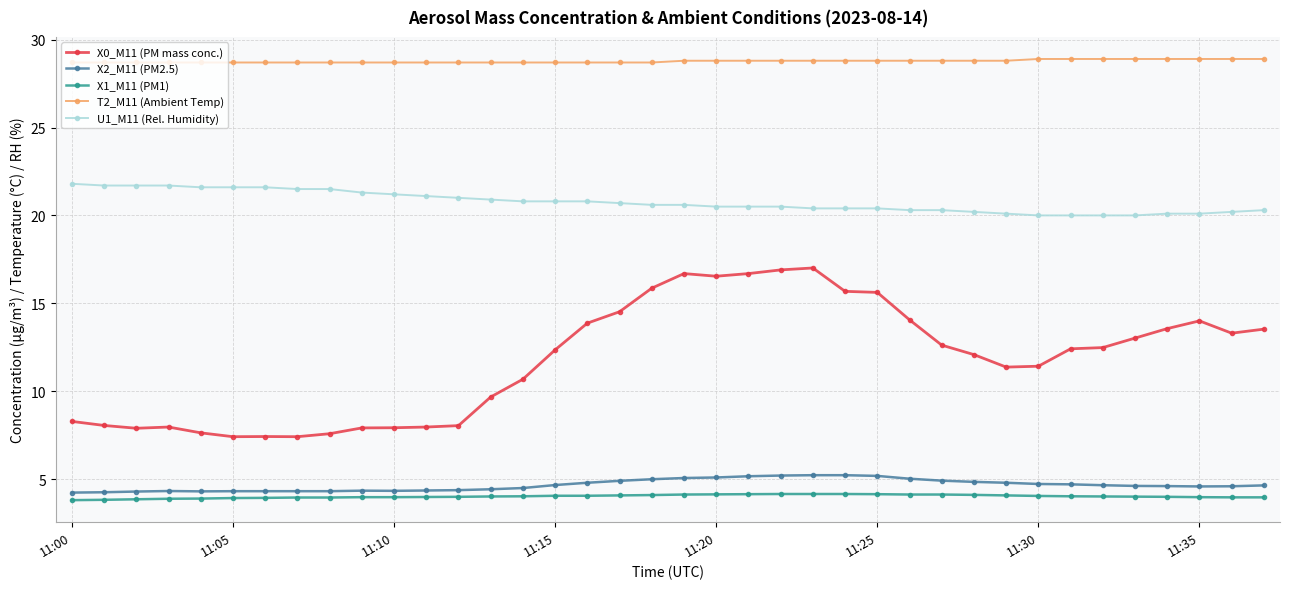

What are all the series names shown in the legend?

X0_M11 (PM mass conc.), X2_M11 (PM2.5), X1_M11 (PM1), T2_M11 (Ambient Temp), U1_M11 (Rel. Humidity)